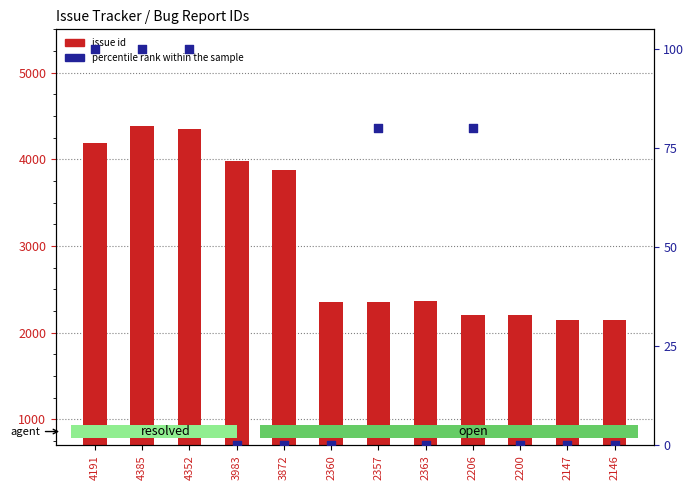

At how many categories does at least one series exceed 2623?

5